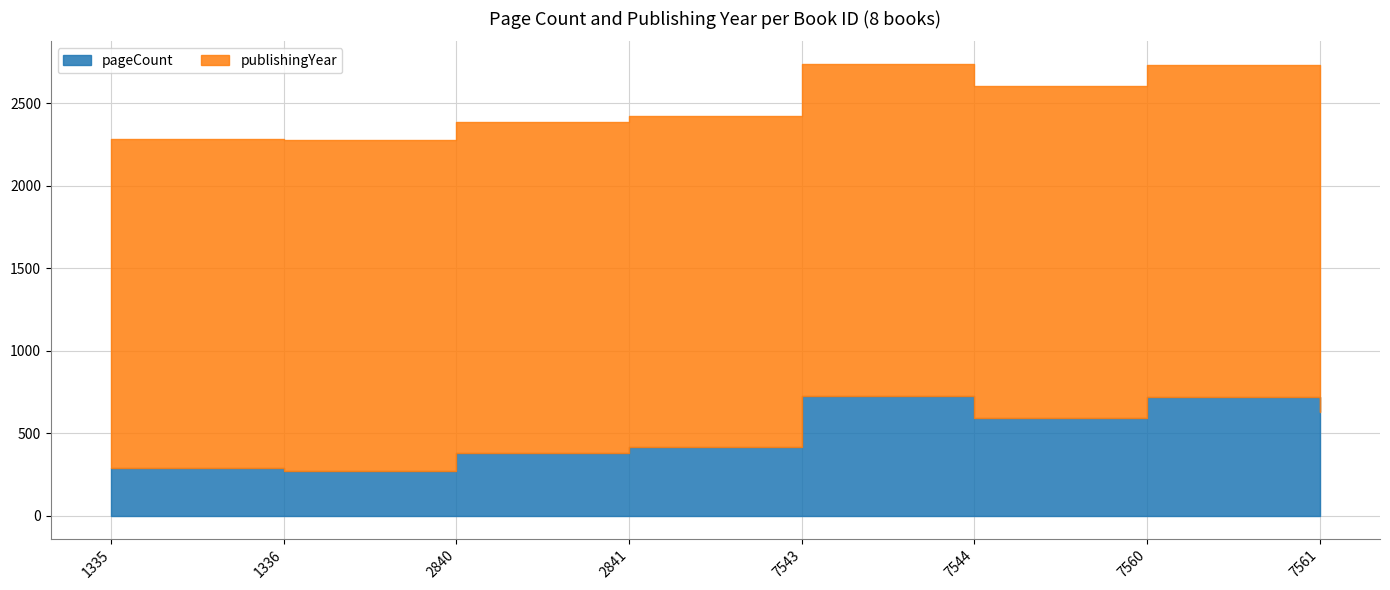

True or false: publishingYear and pageCount intersect in this chart.

False